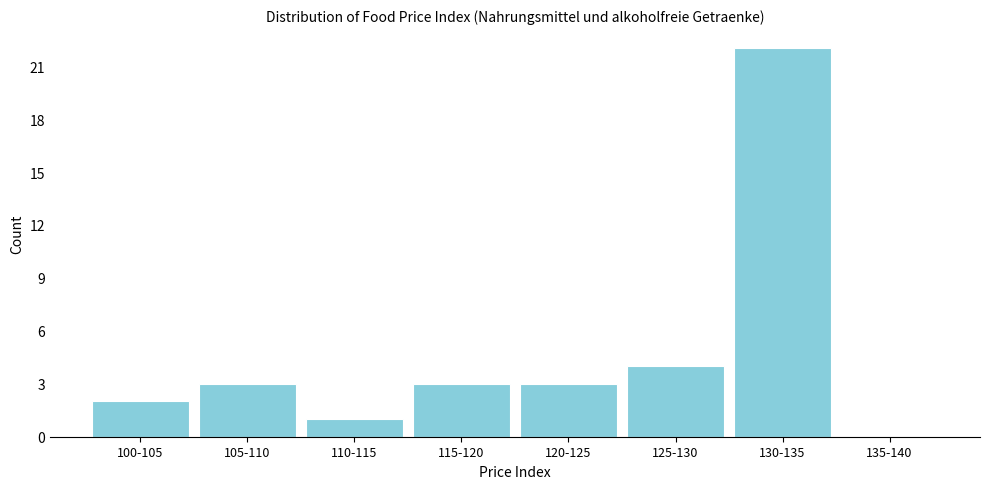

Reading left to right, transcribe all the data shown in this chart.

100-105=2	105-110=3	110-115=1	115-120=3	120-125=3	125-130=4	130-135=22	135-140=0